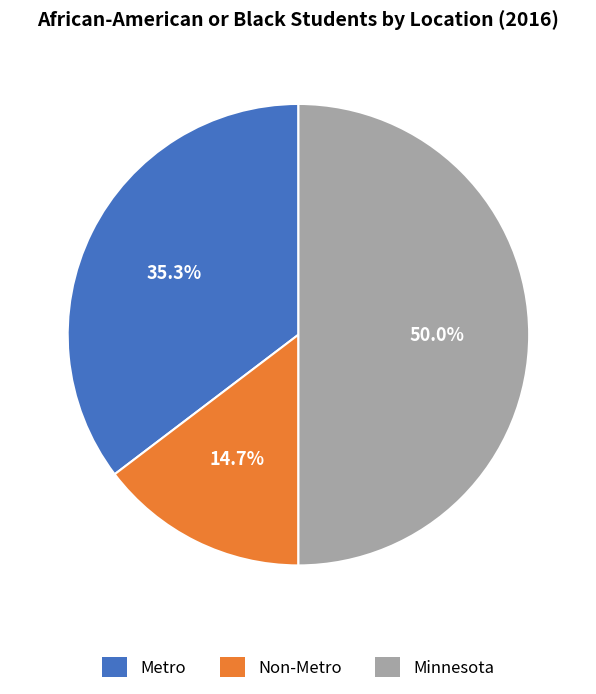

Which slice is the smallest?

Non-Metro